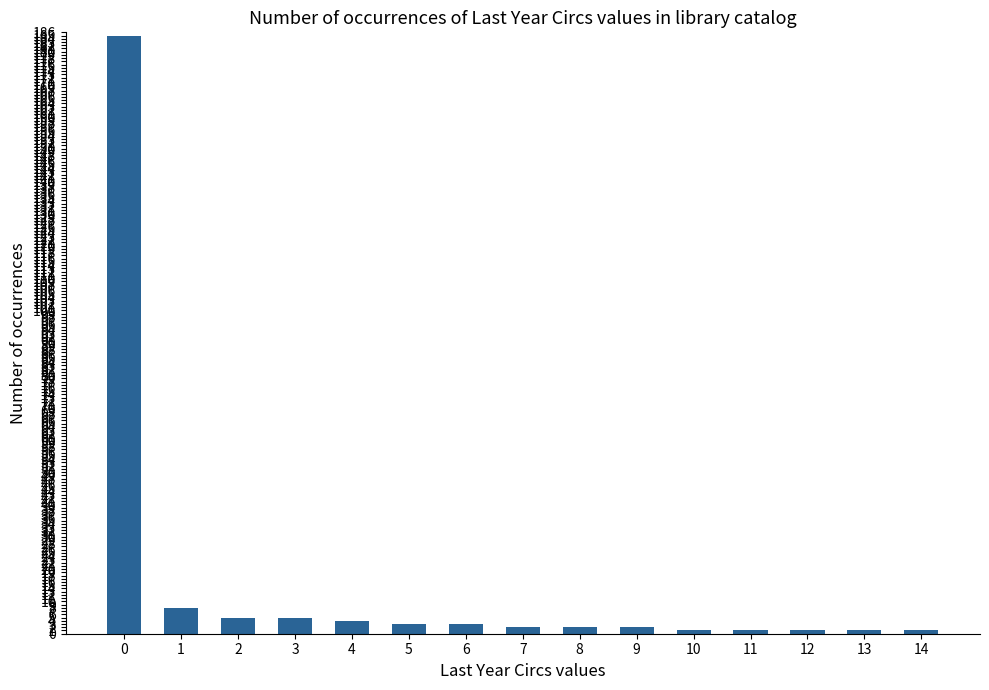

What is the difference between the maximum and minimum values?

184